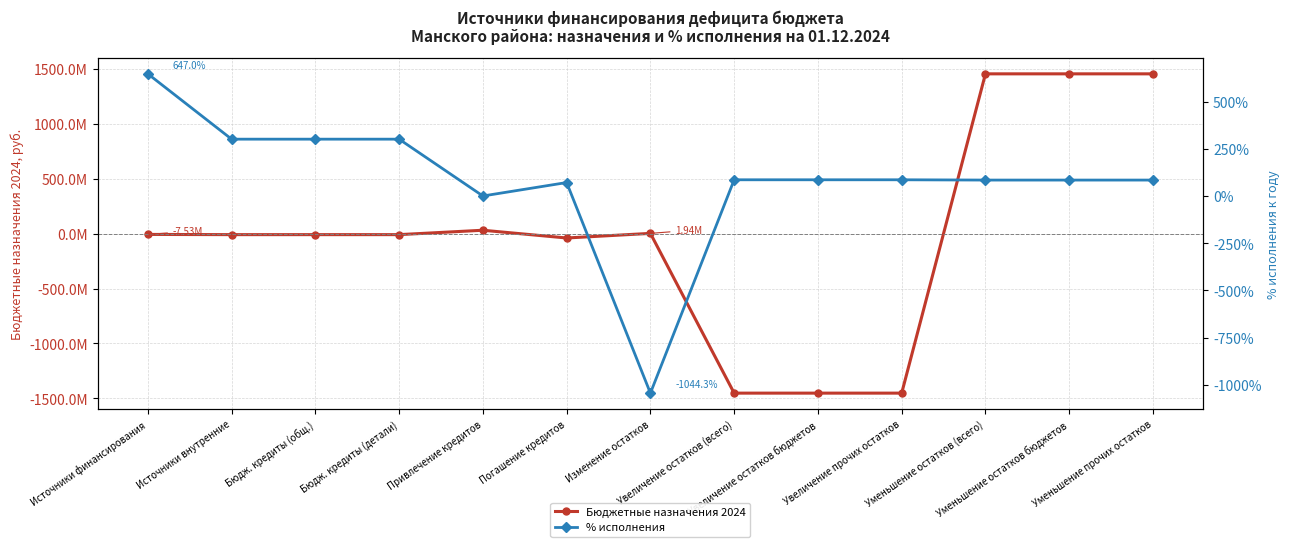

Which series has the largest total across all categories?

% исполнения